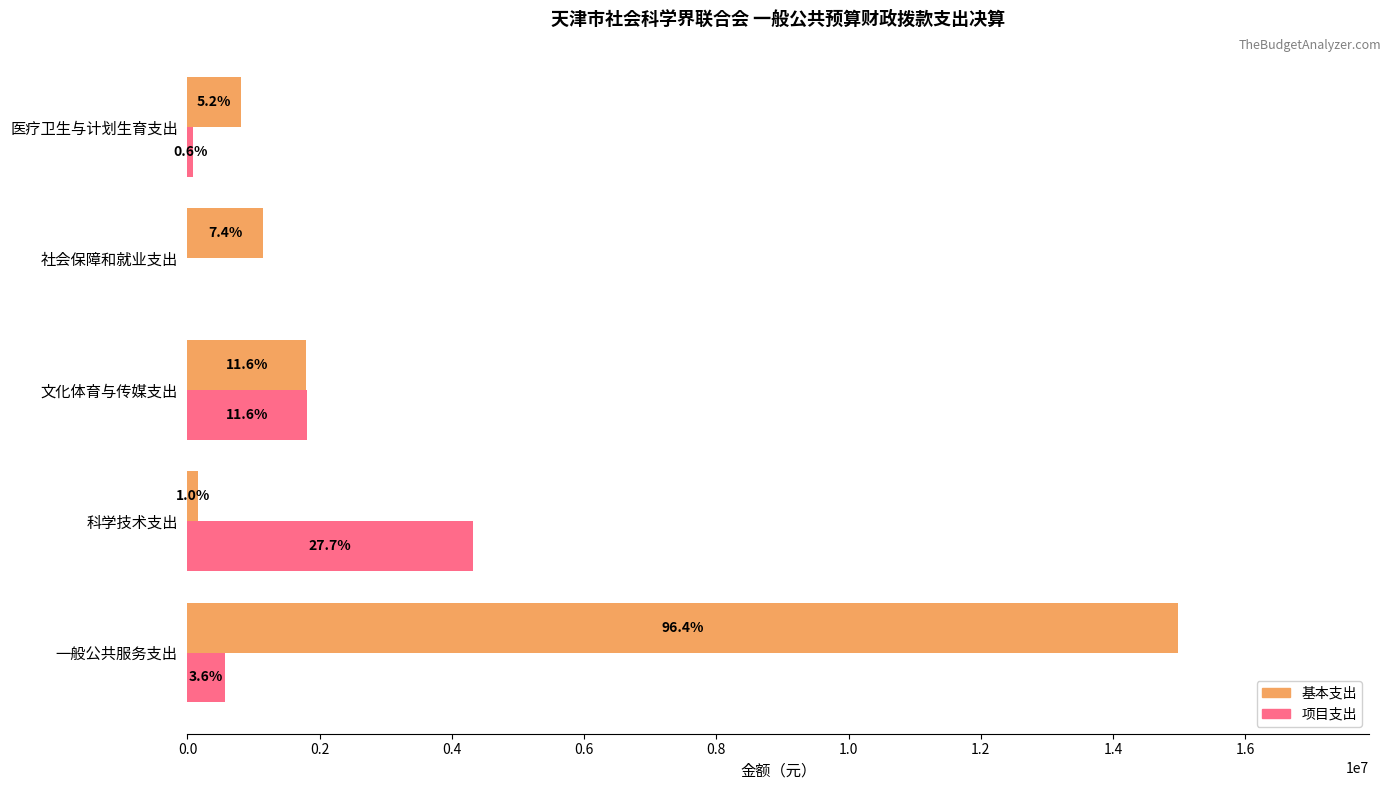

What are all the series names shown in the legend?

基本支出, 项目支出